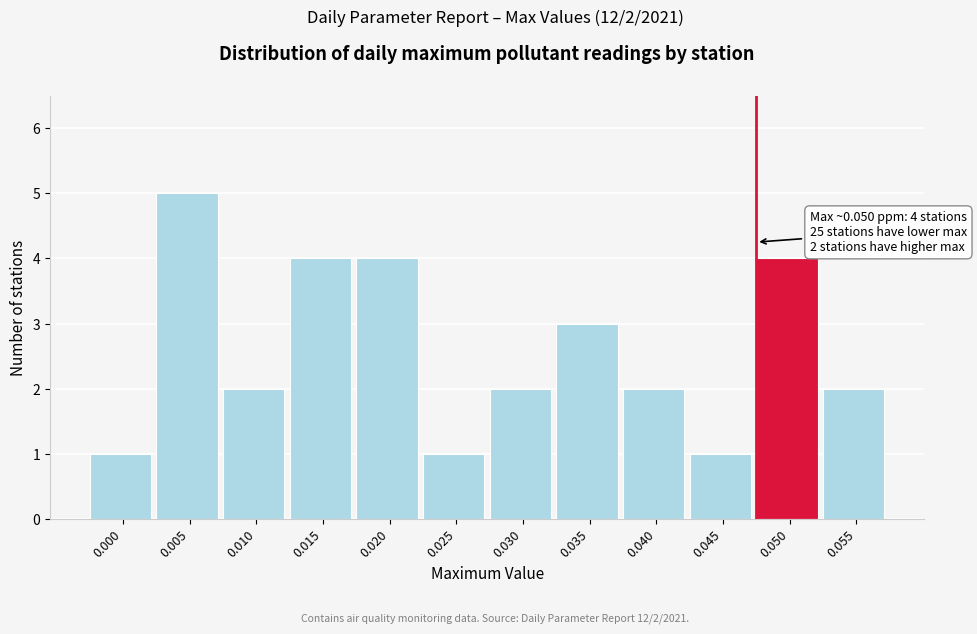

Reading left to right, transcribe all the data shown in this chart.

0.000=1	0.005=5	0.010=2	0.015=4	0.020=4	0.025=1	0.030=2	0.035=3	0.040=2	0.045=1	0.050=4	0.055=2